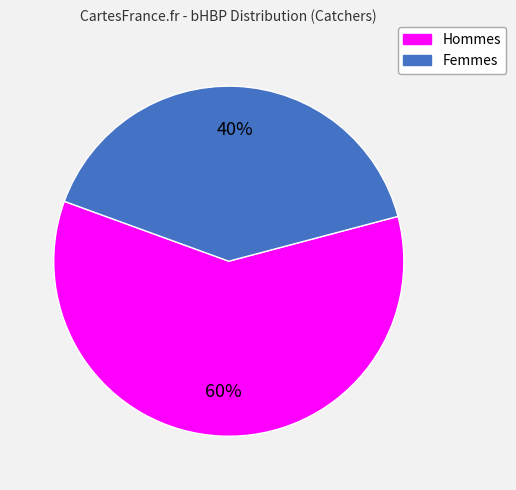

To the nearest percent, what is the average slice percentage?

50%